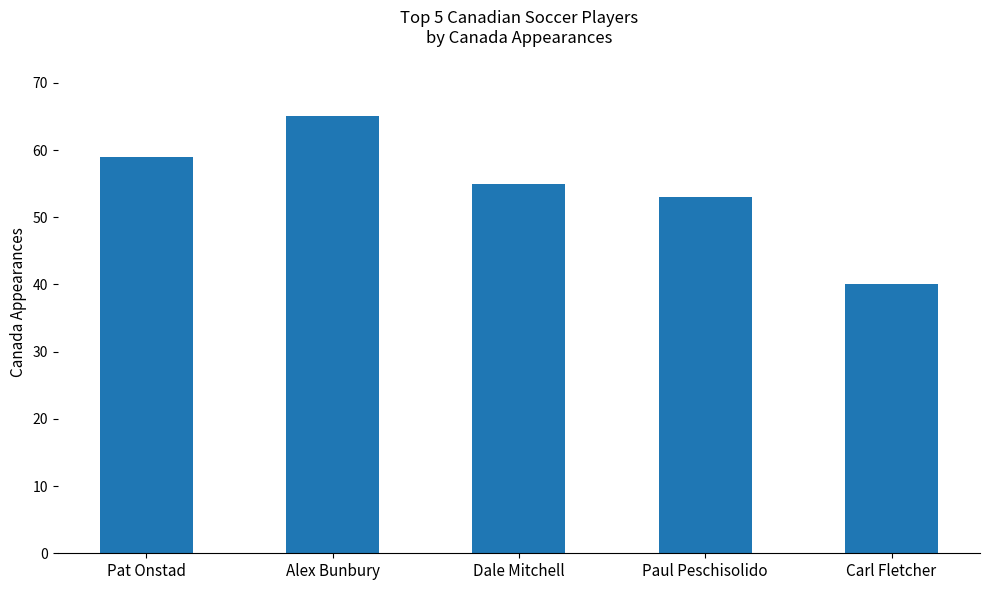

What is the change in value from Alex Bunbury to Carl Fletcher?

-25